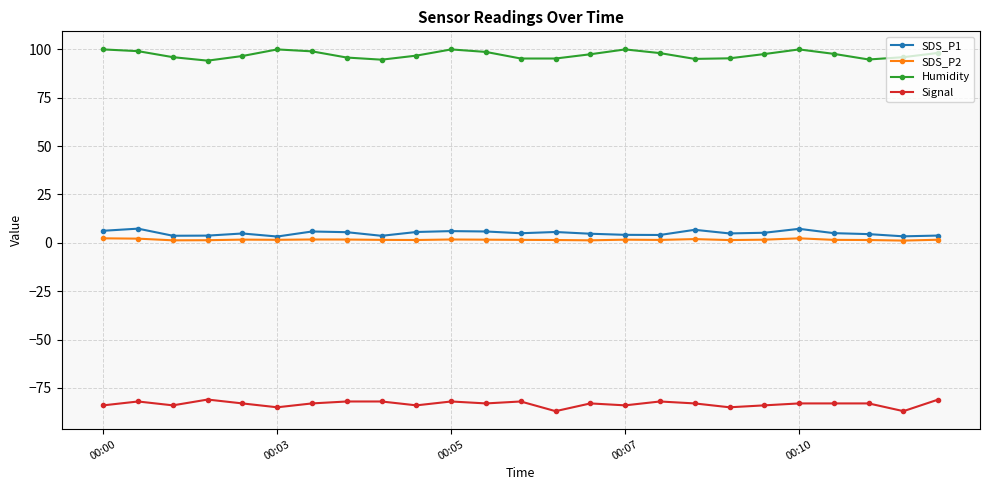

What is the smallest value displayed?

-87.0